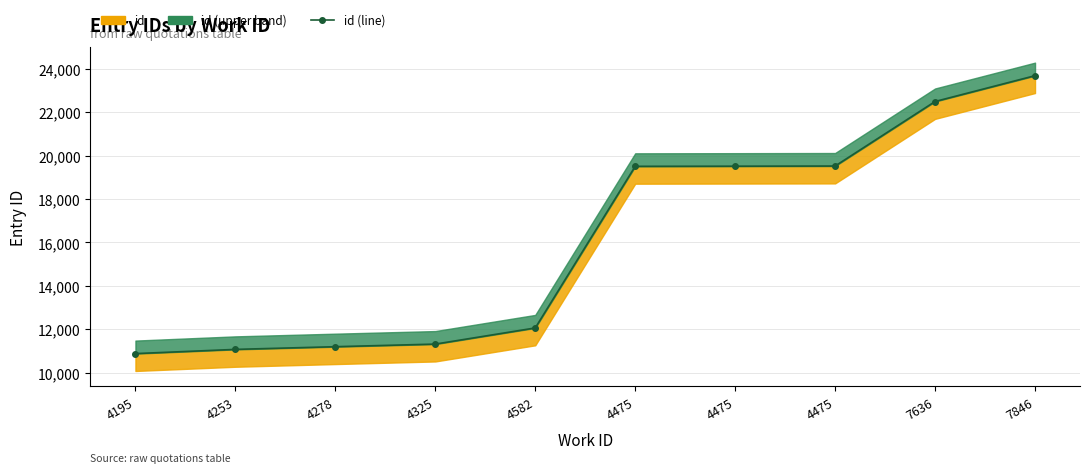

Is it true that the value at 4325 is 15796?

False